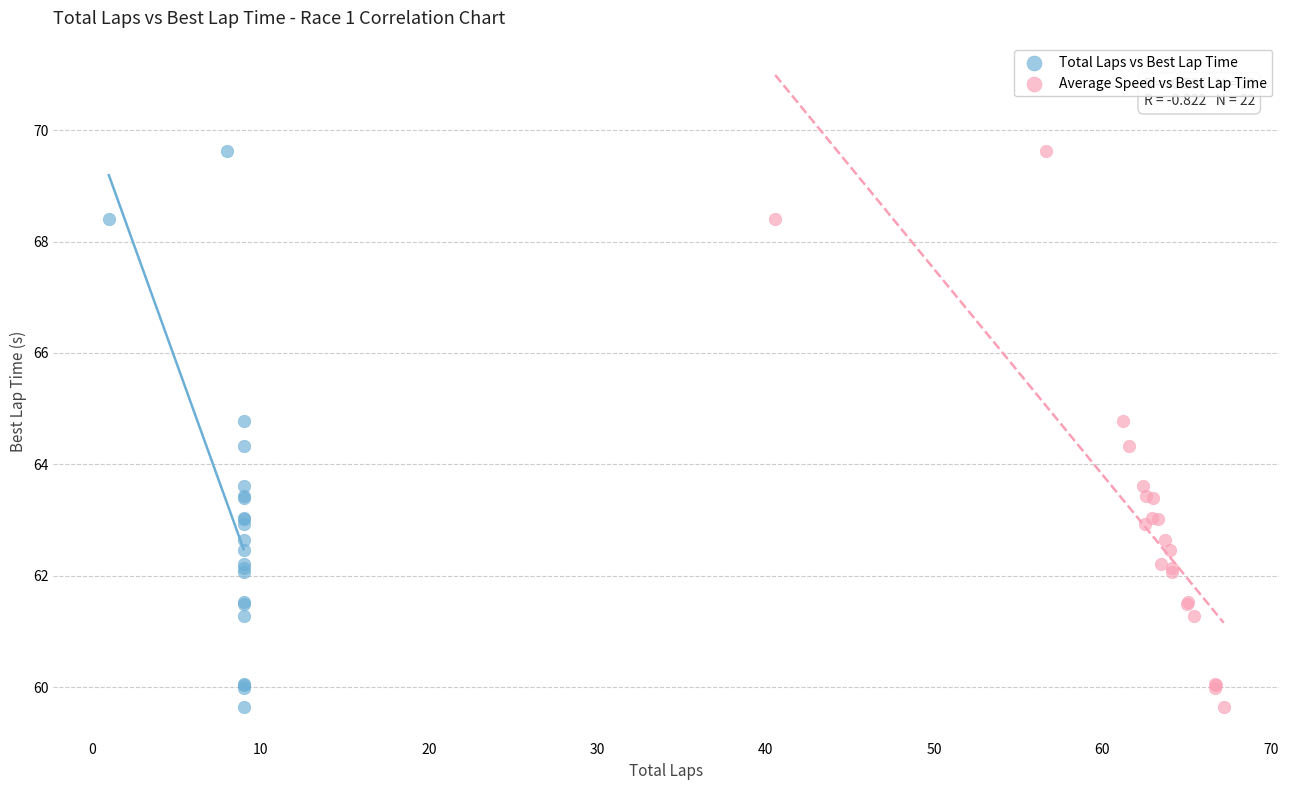

What are all the series names shown in the legend?

Total Laps vs Best Lap Time, Average Speed vs Best Lap Time